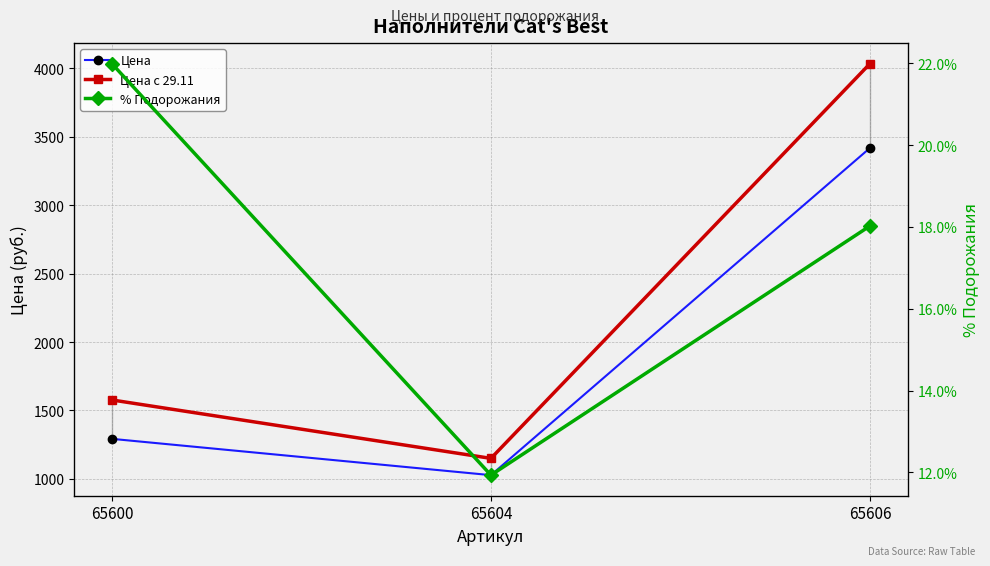

Reading left to right, transcribe all the data shown in this chart.

Цена: 1292.7	1027.4	3418.8
Цена с 29.11: 1577.0	1150.0	4035.0
% Подорожания: 22.0	11.9	18.0